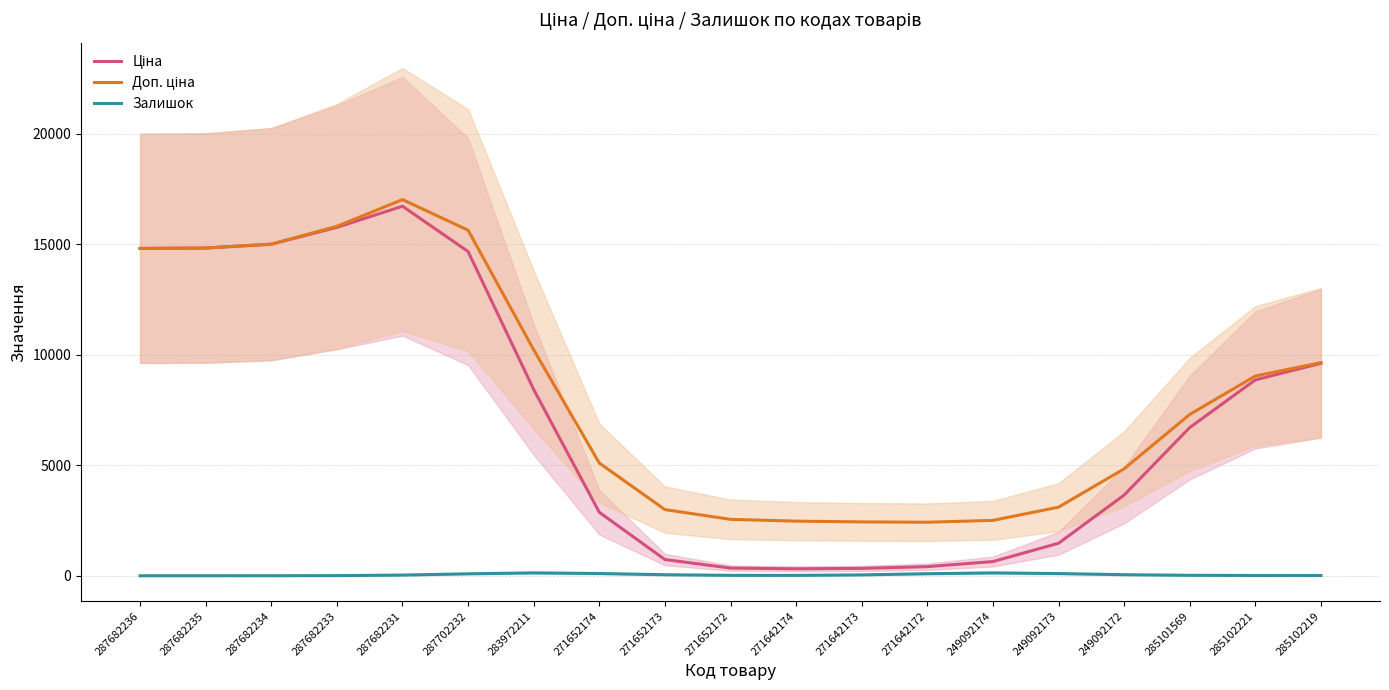

Is this an area chart (filled region under the line)?

No